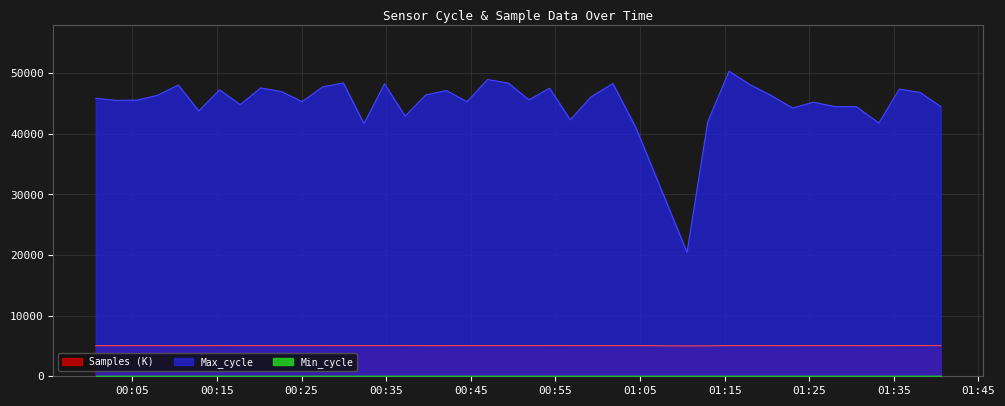

At which label is Max_cycle closest to 35391?

2022/07/18 01:04:30